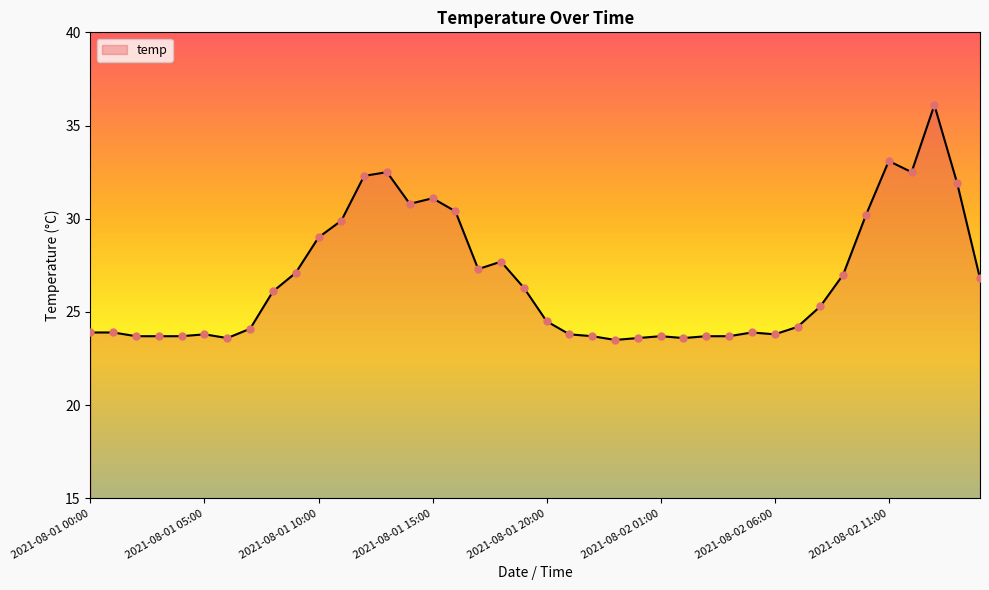

What is the minimum value shown in the chart?

23.5